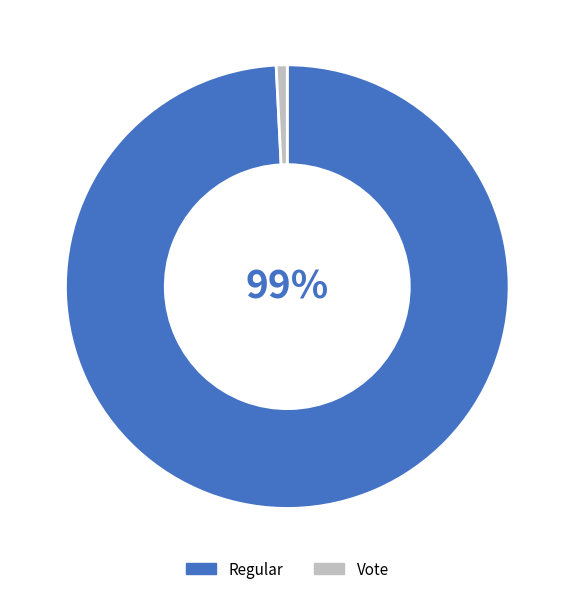

What is the smallest slice in the pie chart?

Vote